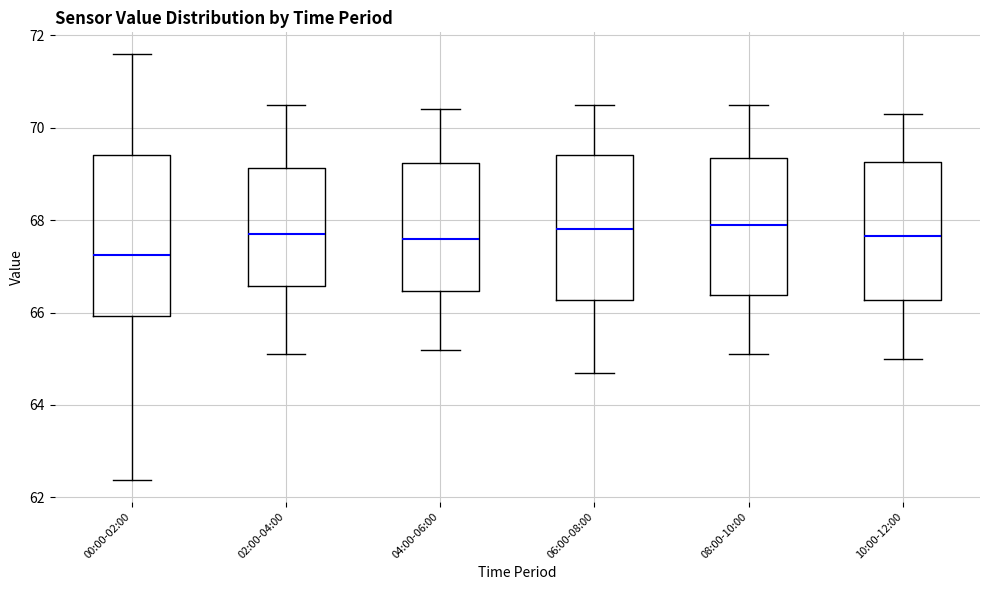

Reading left to right, transcribe this box plot: for each box, give where its median line is, the range the box spans, and where its two whiskers end, as read against the y-axis. The values are not printed on the chart, so give them approximately, as read against the axis.

00:00-02:00: median 67.2, box 66.0 to 69.4, whiskers 62.4 to 71.6
02:00-04:00: median 67.8, box 66.6 to 69.2, whiskers 65.2 to 70.6
04:00-06:00: median 67.6, box 66.4 to 69.2, whiskers 65.2 to 70.4
06:00-08:00: median 67.8, box 66.2 to 69.4, whiskers 64.8 to 70.6
08:00-10:00: median 68.0, box 66.4 to 69.4, whiskers 65.2 to 70.6
10:00-12:00: median 67.6, box 66.2 to 69.2, whiskers 65.0 to 70.4